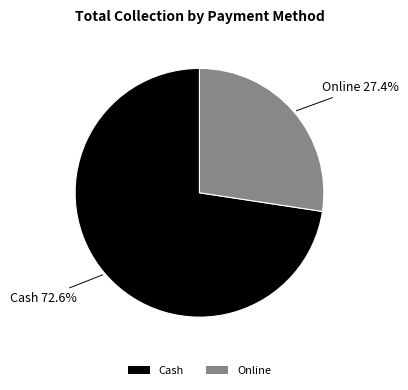

What is the ratio of the value at Online to the value at Cash?

0.4